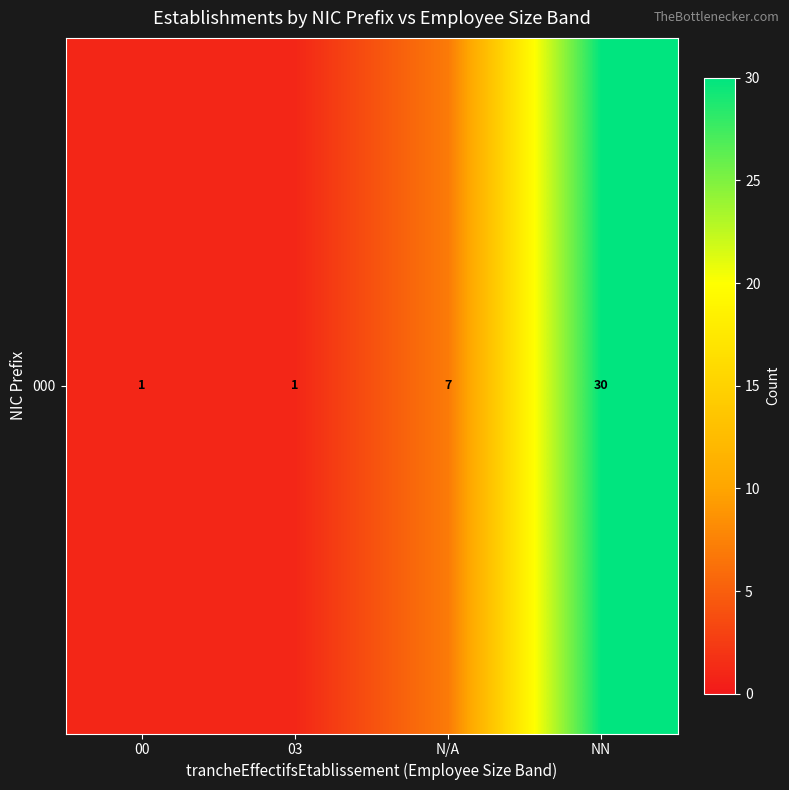

How many data points does each series have?

4